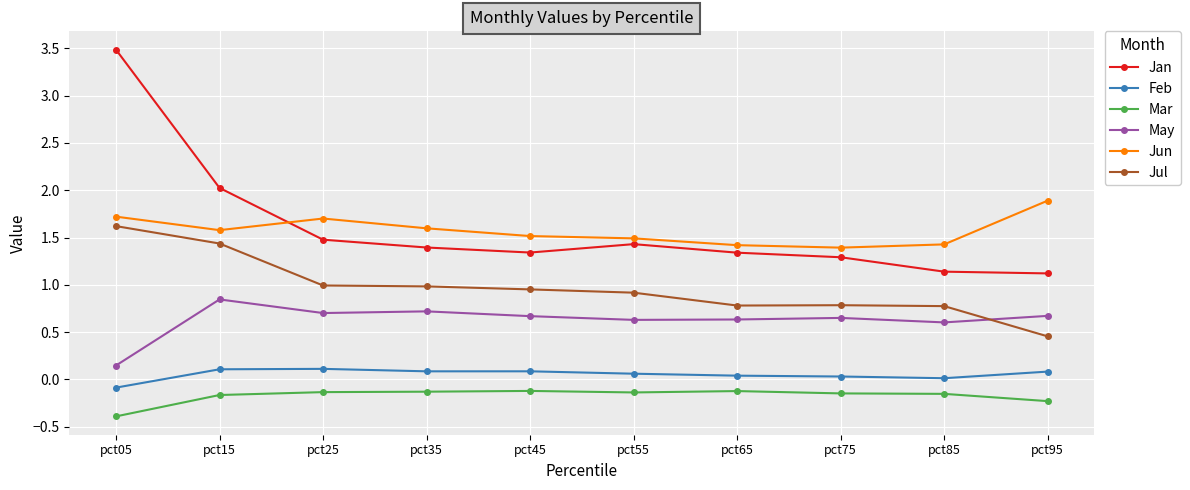

The Jan series shows 1.9 at pct65. True or false?

False